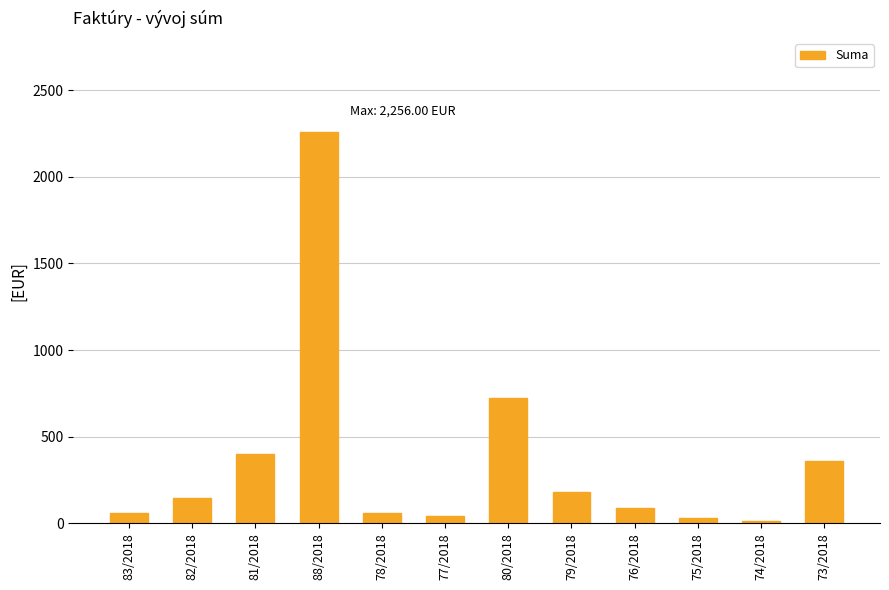

Which has a higher value, 81/2018 or 76/2018?

81/2018